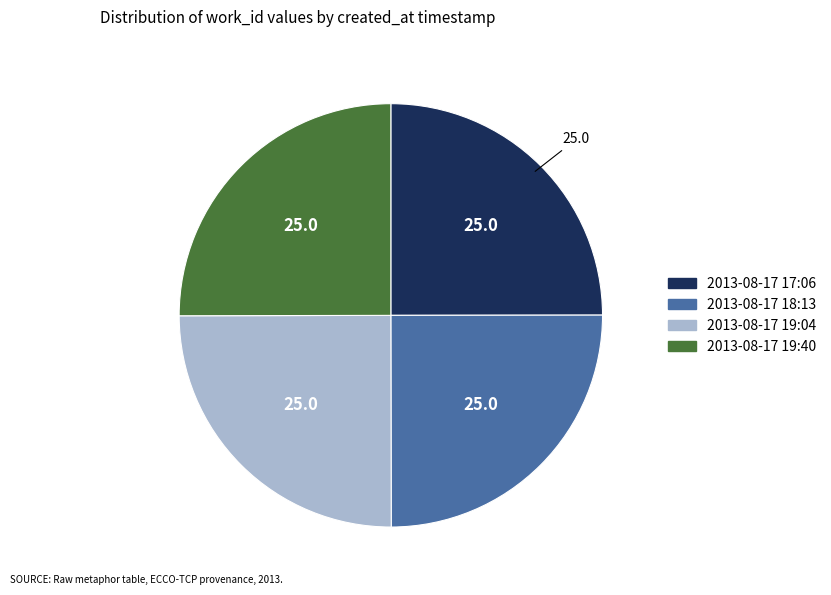

Is it true that 2013-08-17 18:13 is 36% of the pie?

False